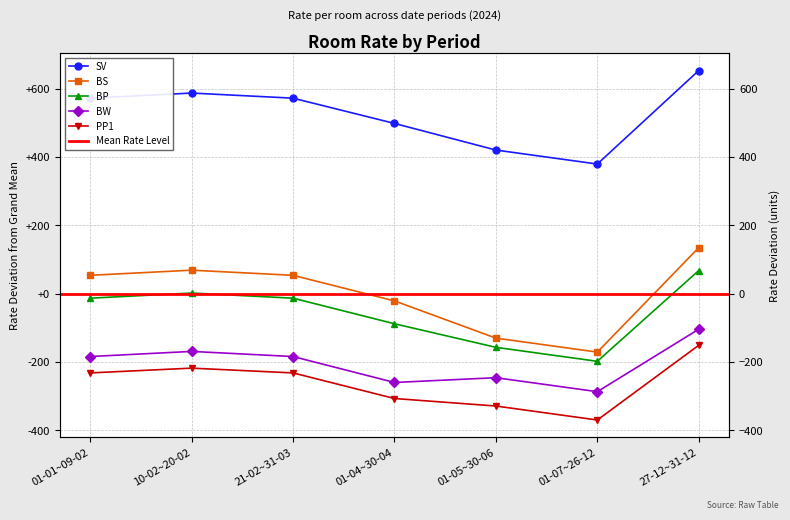

What is the difference between the highest and lowest values at 01-05~30-06?

750.0